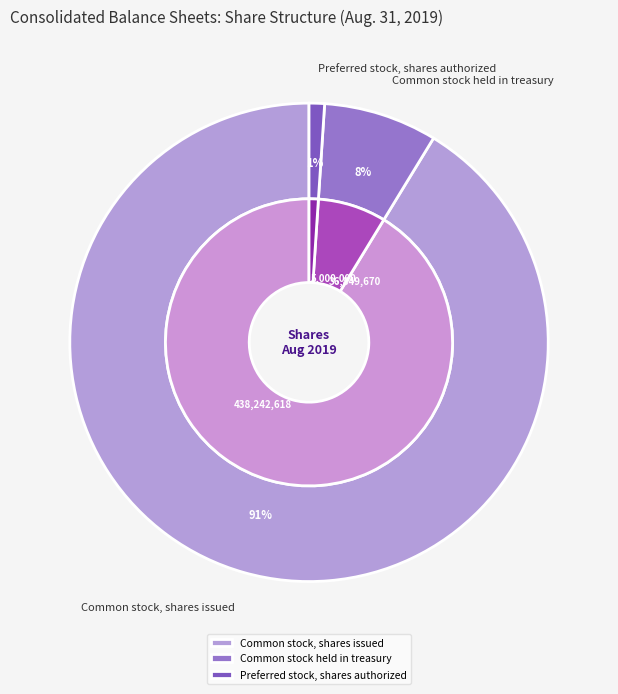

Count the number of slices in the pie.

3